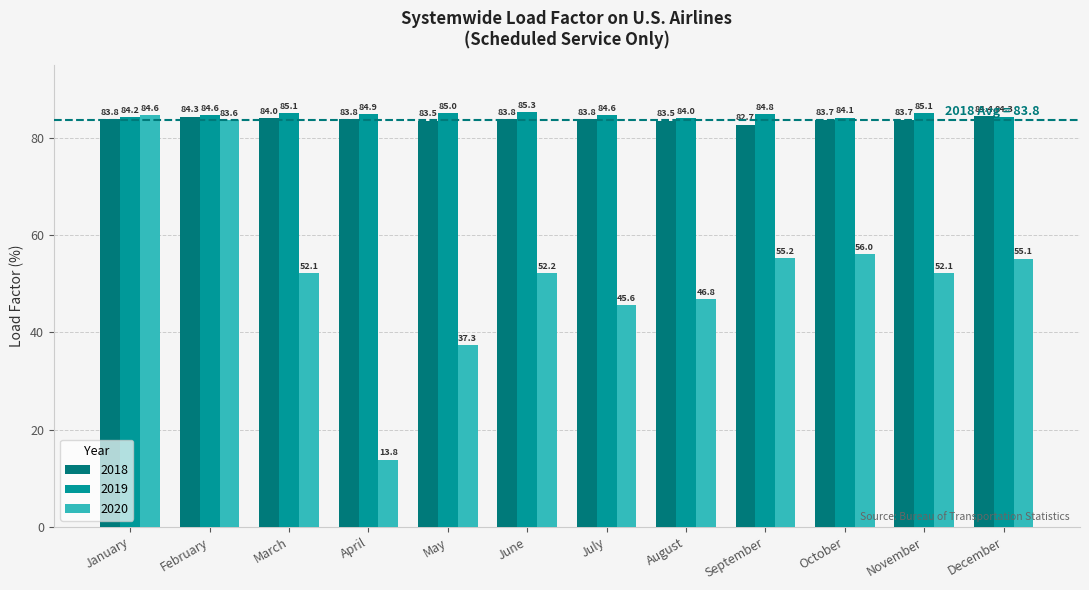

What is the minimum value shown in the chart?

13.8